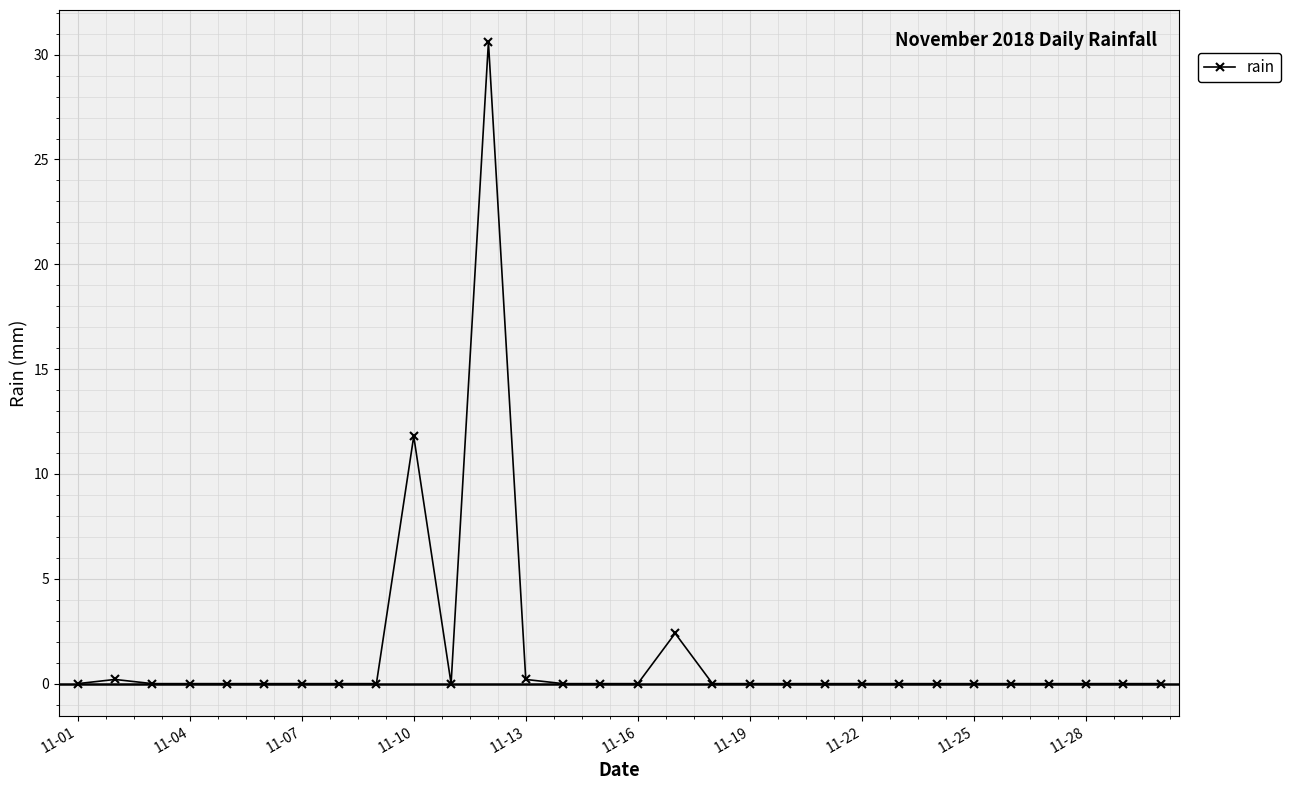

True or false: the data has more than 0 interior local peaks.

True